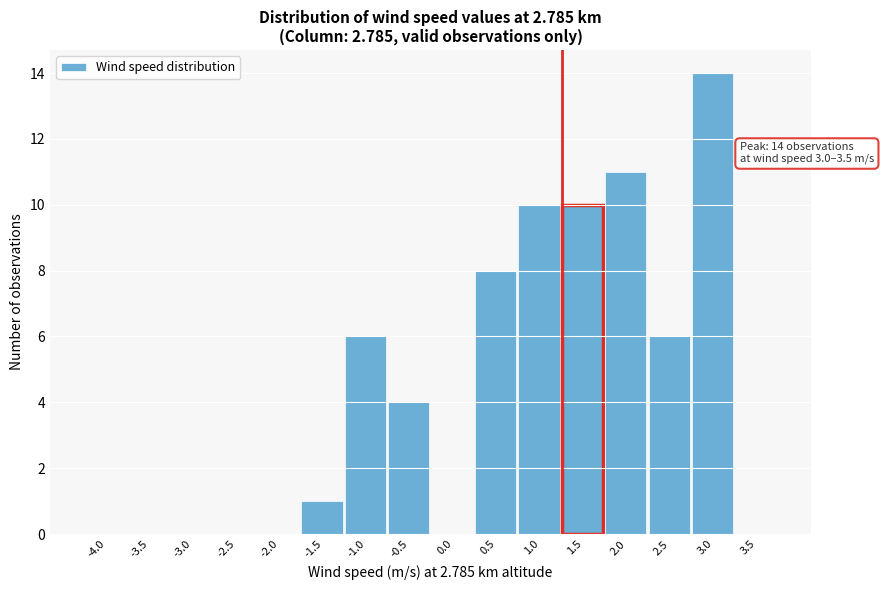

Reading left to right, extract all data points from this chart.

-4.0=0	-3.5=0	-3.0=0	-2.5=0	-2.0=0	-1.5=1	-1.0=6	-0.5=4	0.0=0	0.5=8	1.0=10	1.5=10	2.0=11	2.5=6	3.0=14	3.5=0